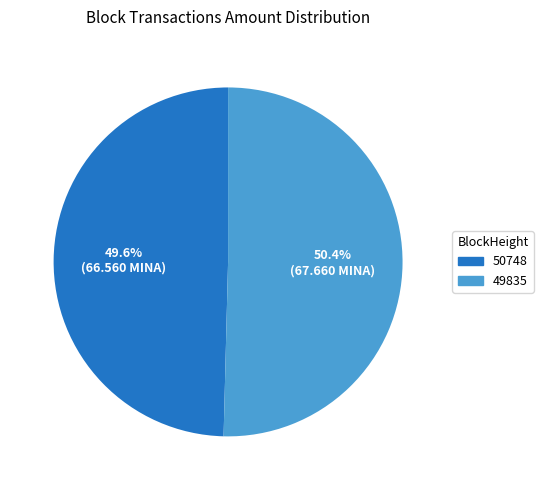

Is it true that 49835 is 57% of the pie?

False